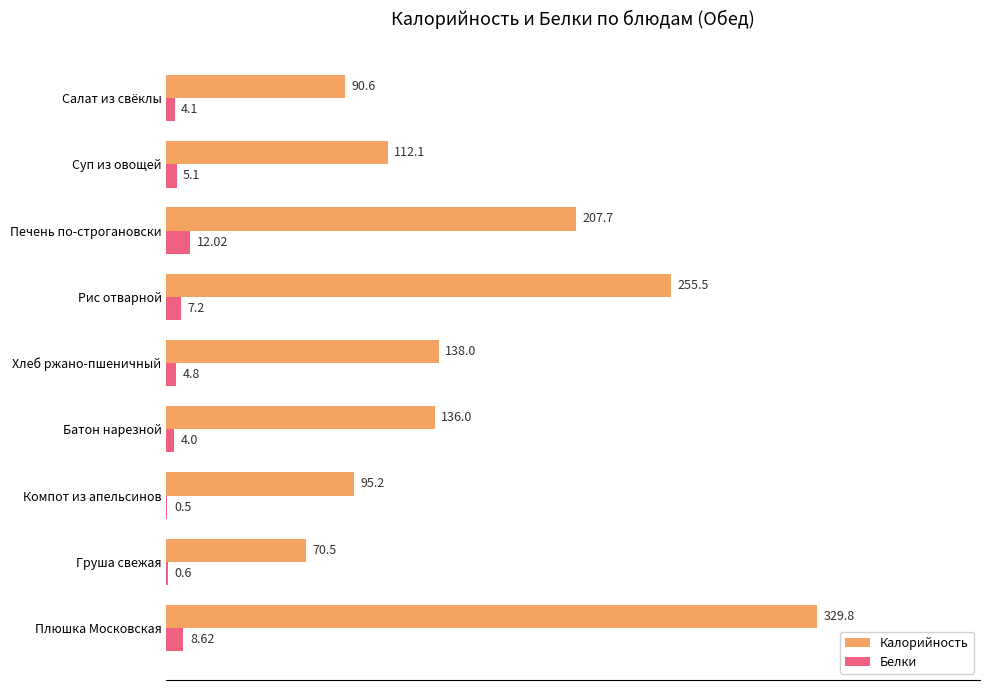

Count the number of data series in this chart.

2